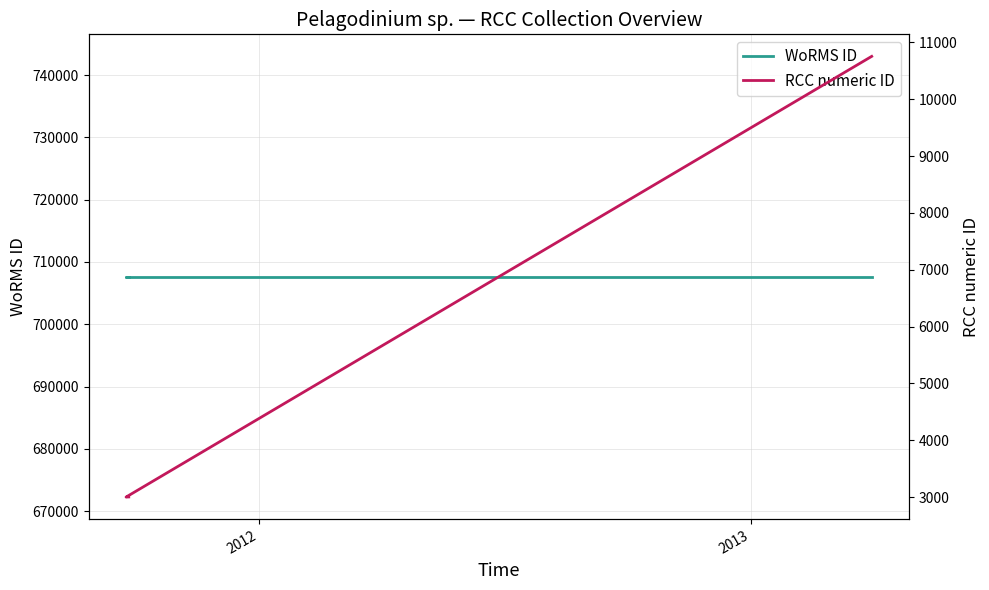

True or false: RCC numeric ID has a value of 2018 at 2013.

False